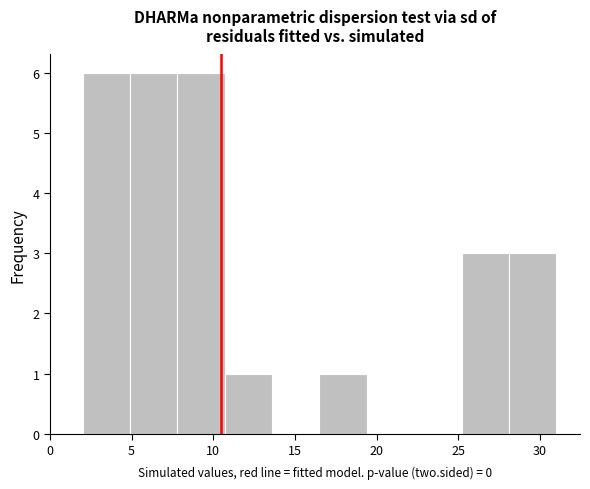

What is the height of the bar covering 16.5 to 19.4 on the x-axis? Neither the bar edges nor the heights are printed on the chart, so give them approximately, as read against the axes.

1